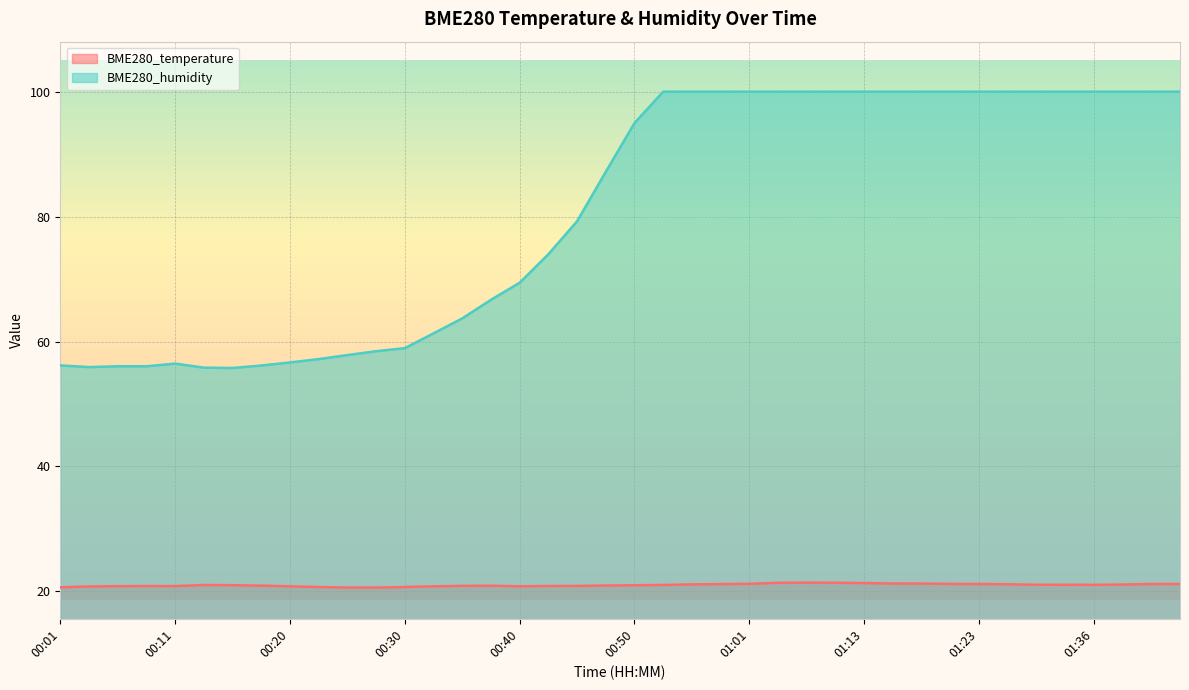

Which category has the lowest value in the BME280_humidity series?

00:16